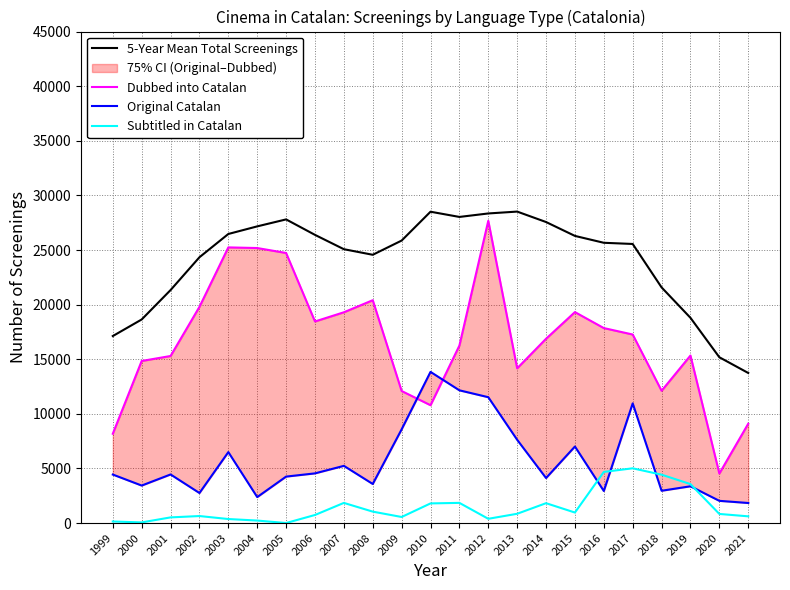

True or false: Dubbed into Catalan and Subtitled in Catalan cross at least once.

False